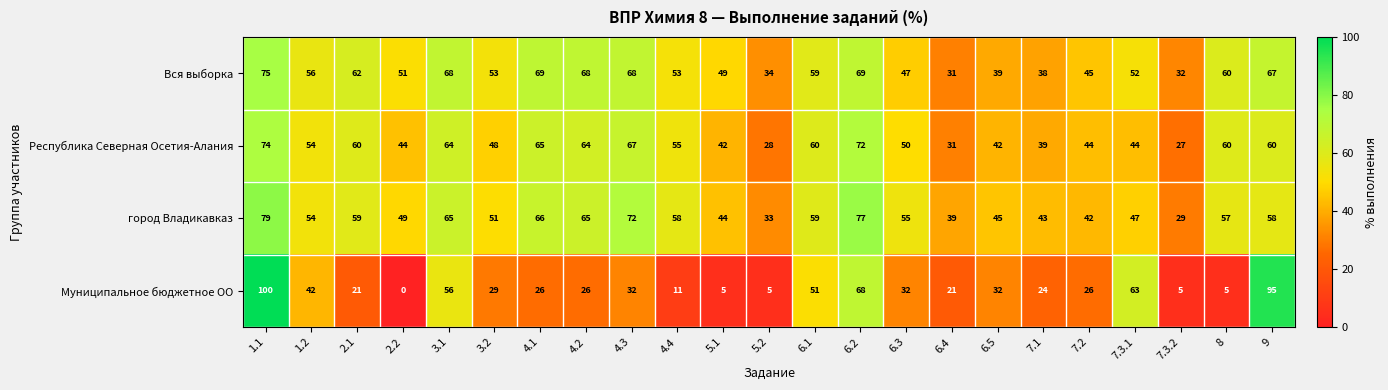

What is the spread (max minus min) of values at 3.1?

12